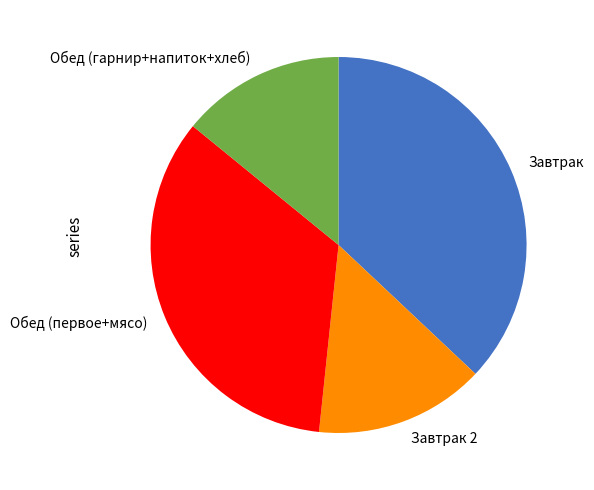

Does Завтрак represent more than half of the total?

No